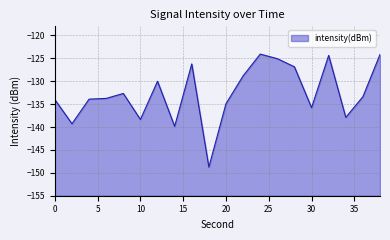

What value does the data have at 32?

-124.3